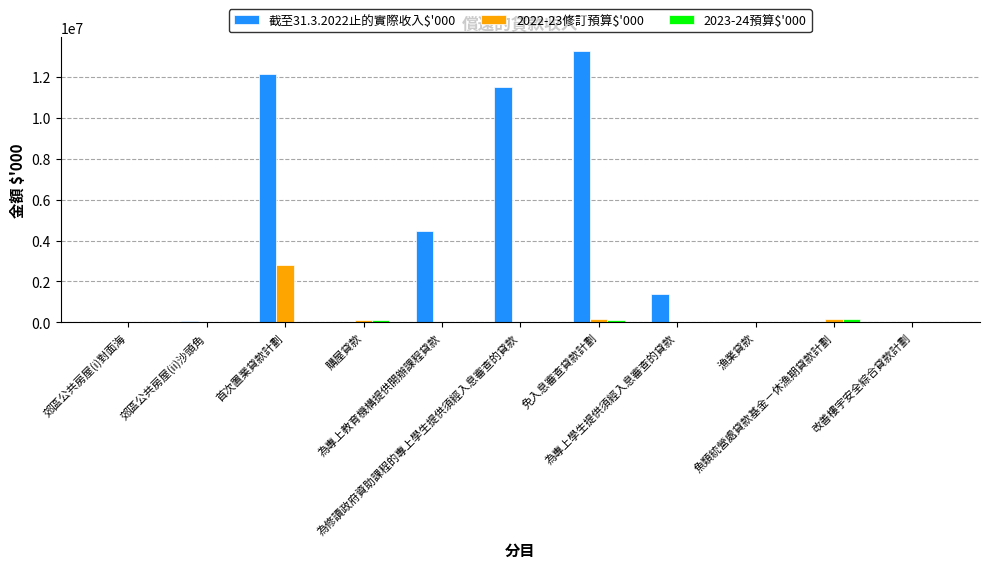

Is it true that 2023-24預算$'000 equals 135300 at 購屋貸款?

True